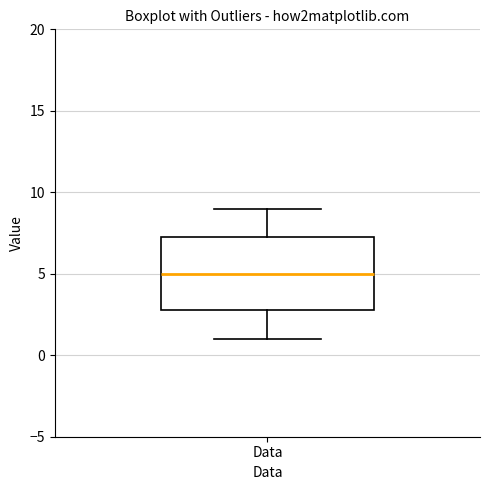

Transcribe this box plot: give where the median line is, the range the box spans, and where the two whiskers end, as read against the y-axis. The values are not printed on the chart, so give them approximately, as read against the axis.

median 5.0, box 3.0 to 7.5, whiskers 1.0 to 9.0